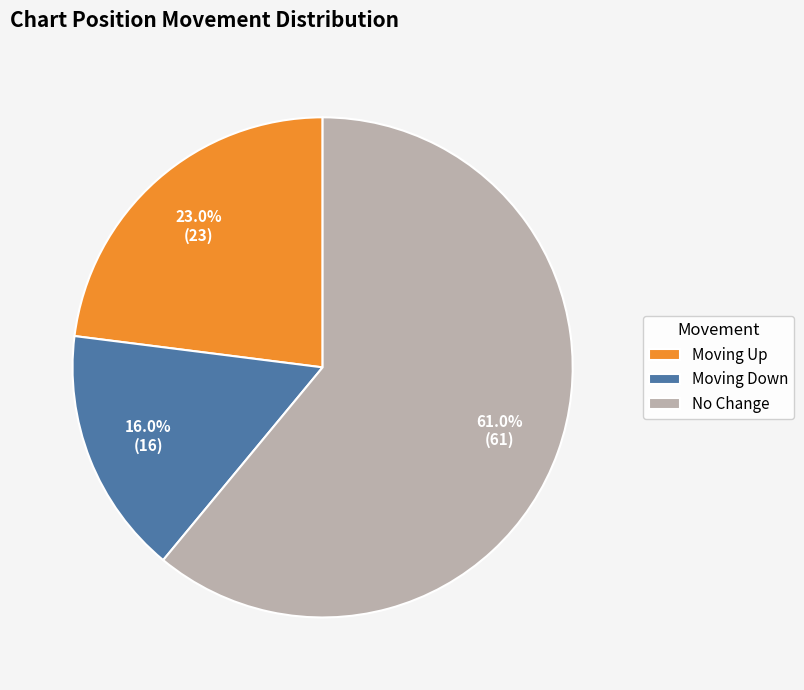

Rank the categories by value from lowest to highest.

Moving Down, Moving Up, No Change